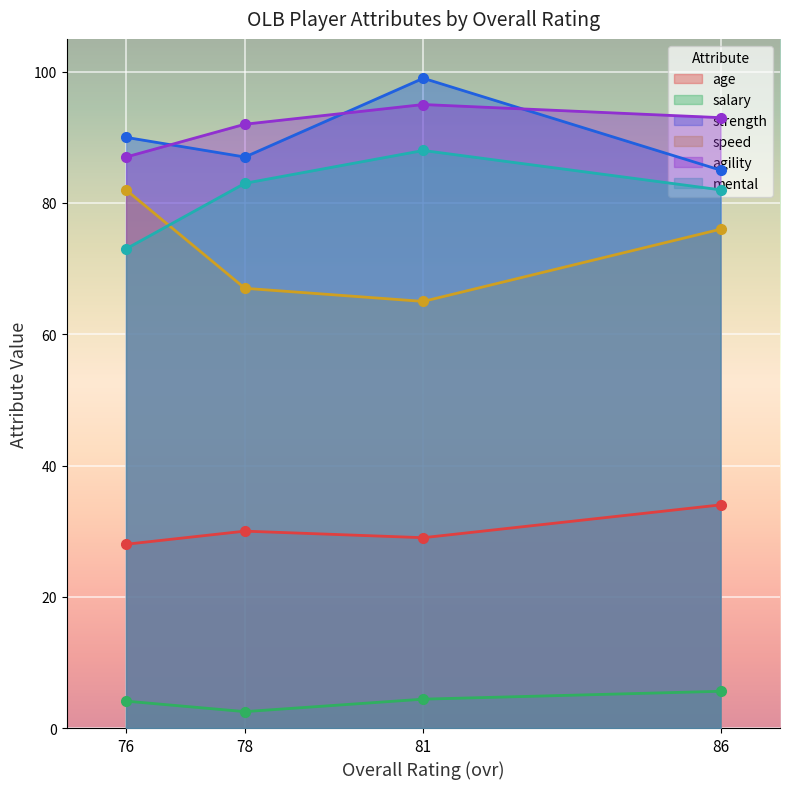

True or false: age and salary cross at least once.

False